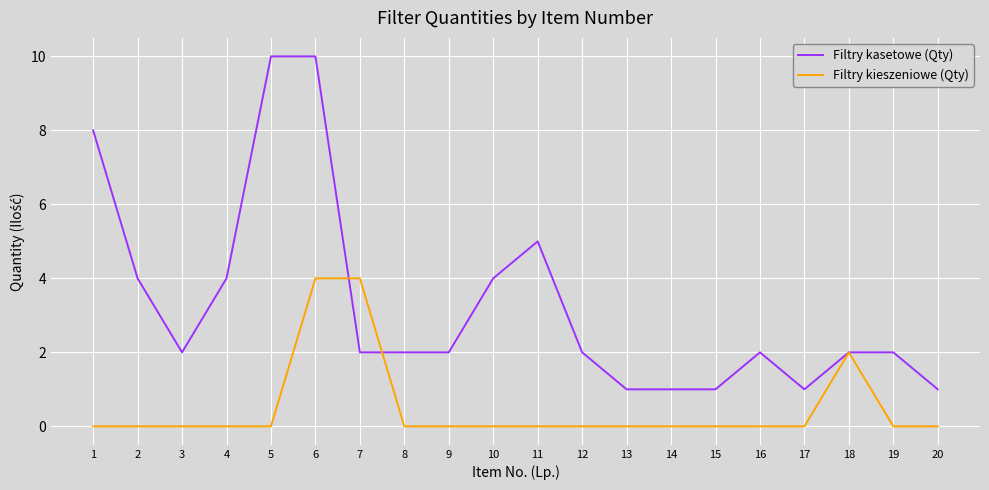

What are all the series names shown in the legend?

Filtry kasetowe (Qty), Filtry kieszeniowe (Qty)